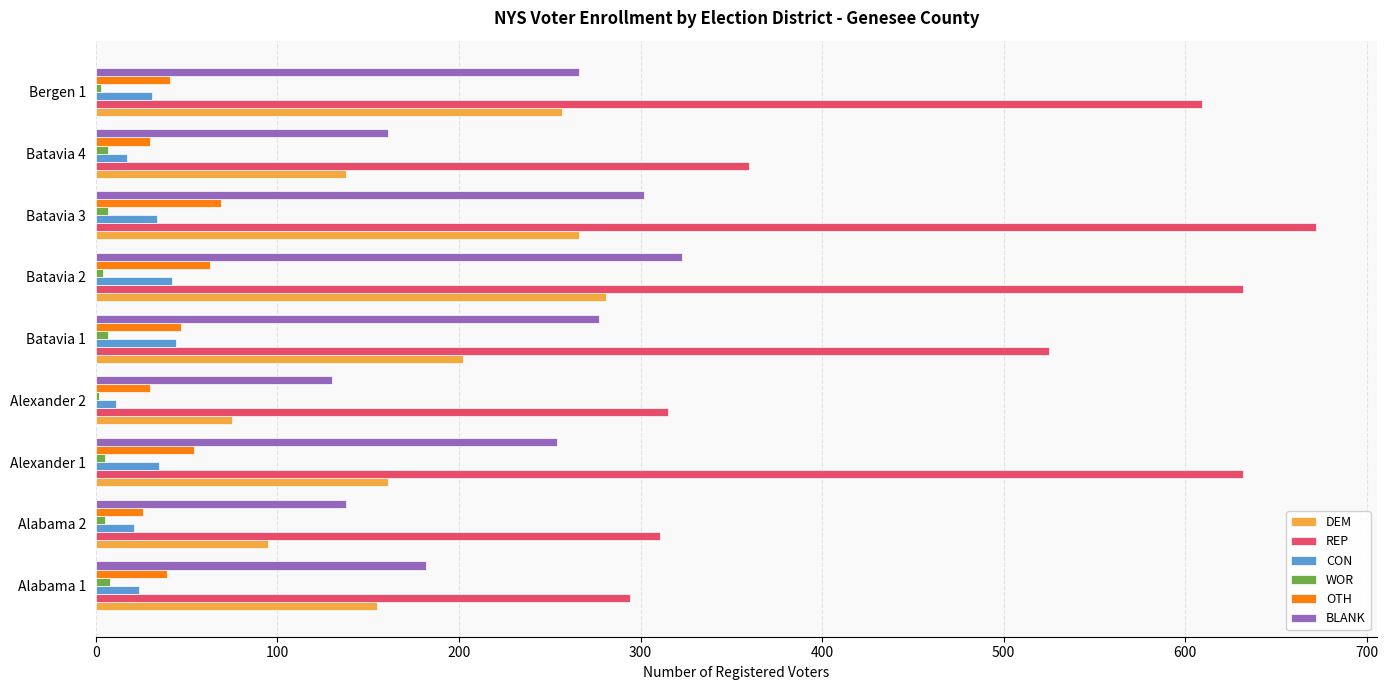

At which label is REP closest to 483?

Batavia 1